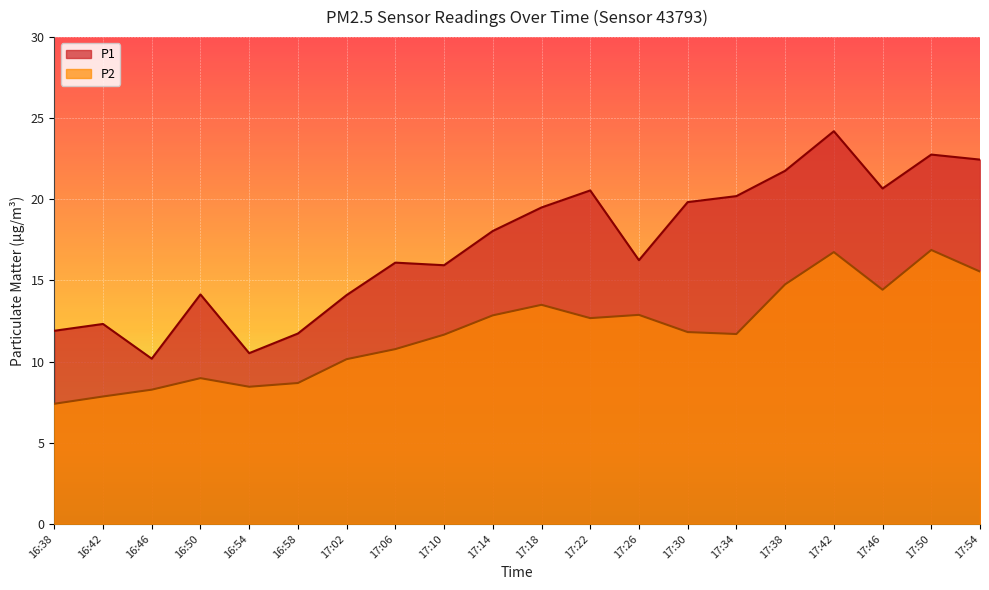

In P2, how many points are lower than both neighbors (excluding endpoints)?

4